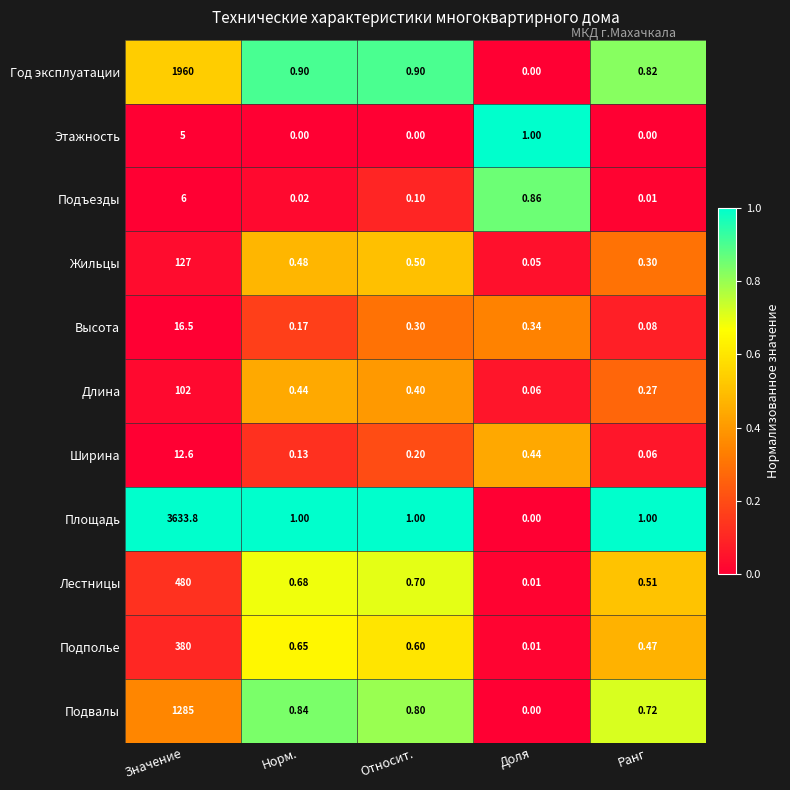

Between Значение and Относит., which series saw the biggest shift?

Площадь